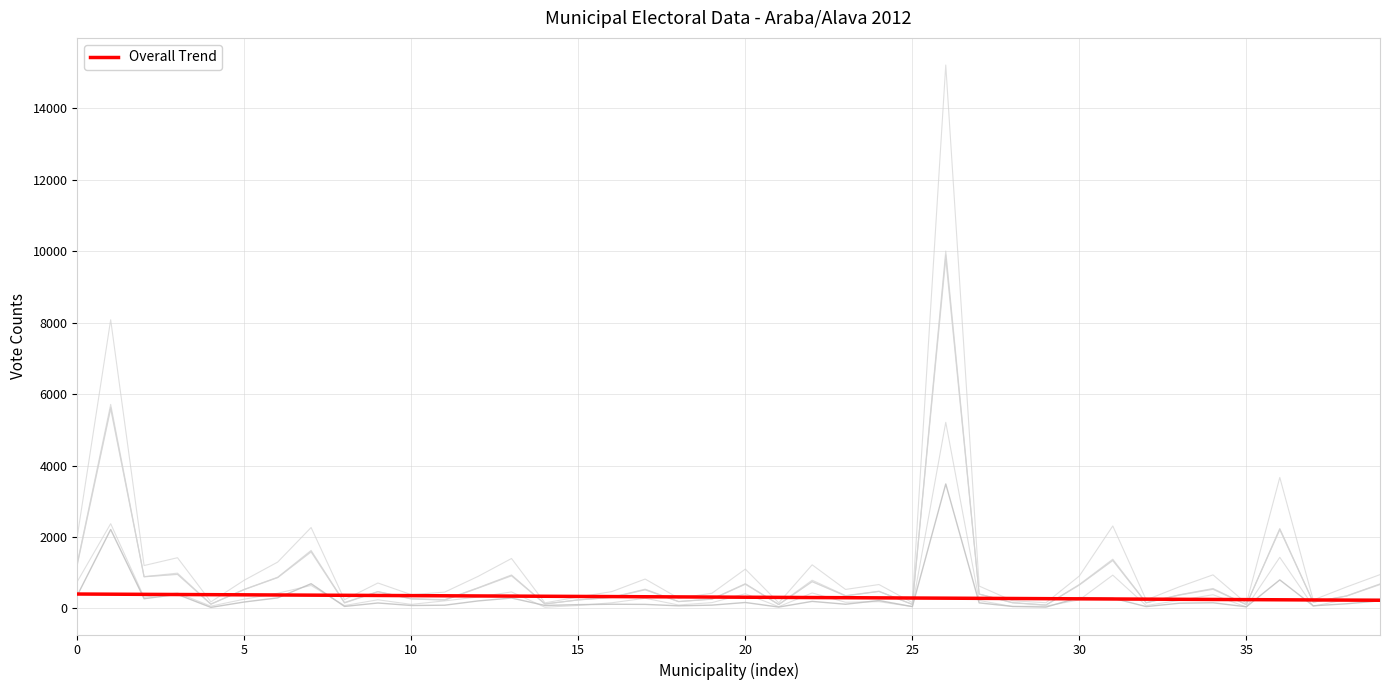

How many lines are shown in the chart?

7